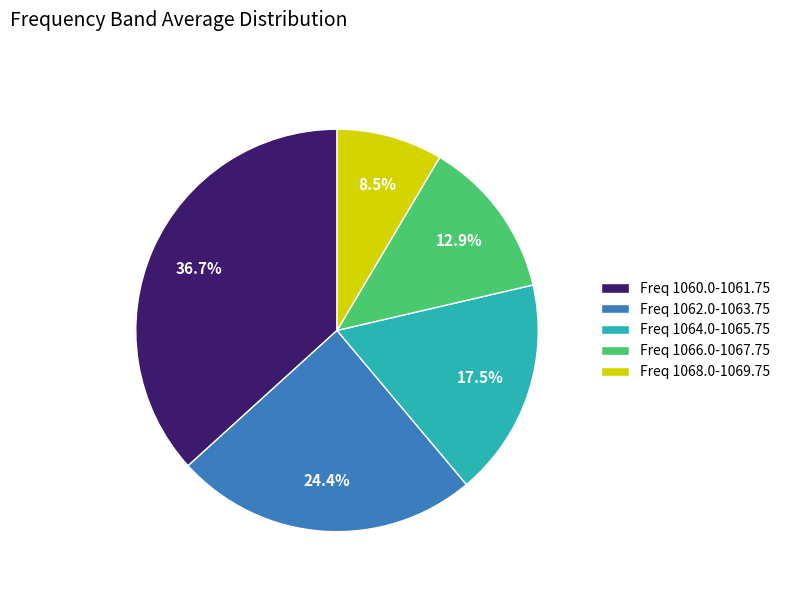

Rank the categories by value from lowest to highest.

Freq 1068.0-1069.75, Freq 1066.0-1067.75, Freq 1064.0-1065.75, Freq 1062.0-1063.75, Freq 1060.0-1061.75